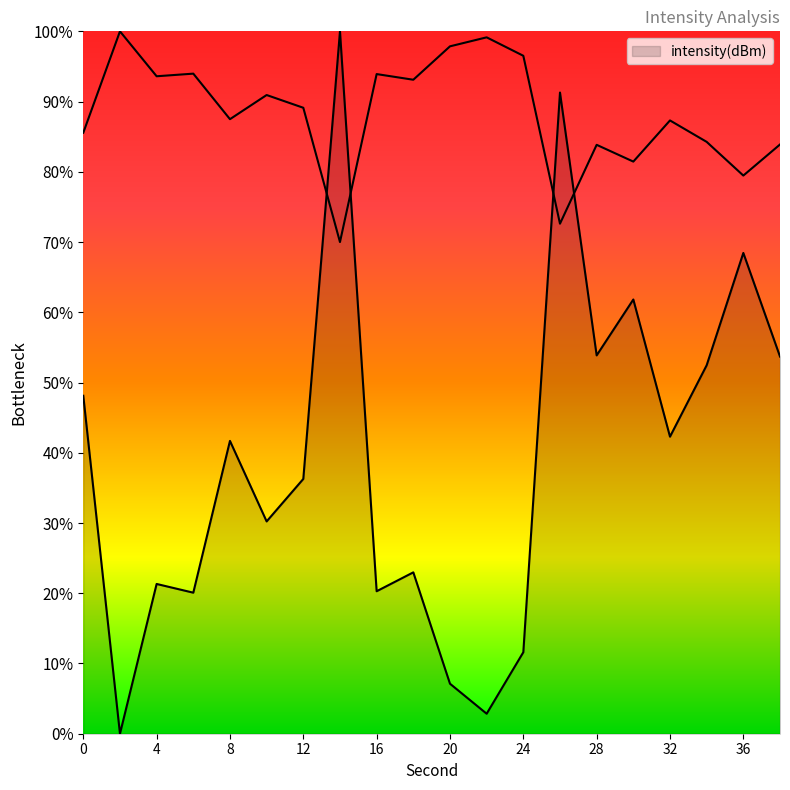

List the labels in order of value, smallest first.

2, 22, 20, 24, 6, 16, 4, 18, 10, 12, 8, 32, 0, 34, 38, 28, 30, 36, 26, 14